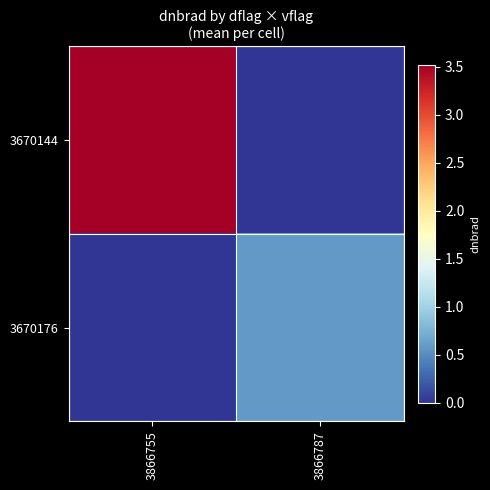

Reading right to left, what are all the values shown in this chart?

3670144: 3866787=0.0	3866755=3.5
3670176: 3866787=0.6	3866755=0.0